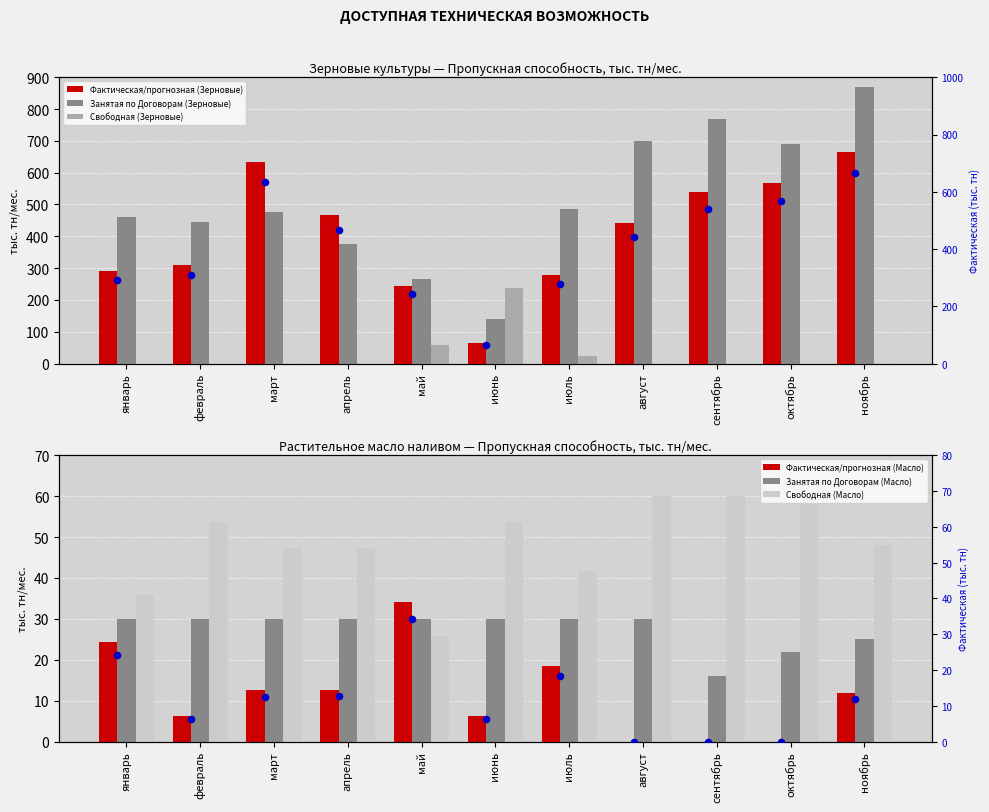

Is the value of Фактическая/прогнозная (Зерновые) at ноябрь greater than the value of Занятая по Договорам (Зерновые) at апрель?

Yes